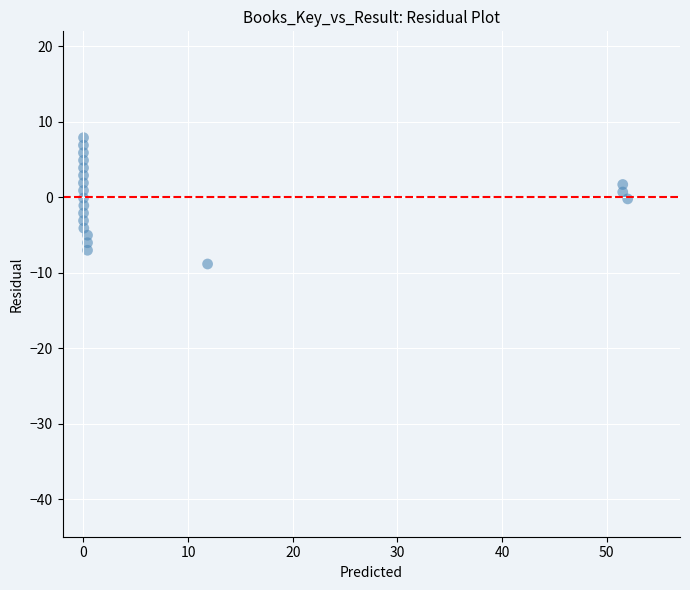

What is the range of X values (max minus min)?

52.0